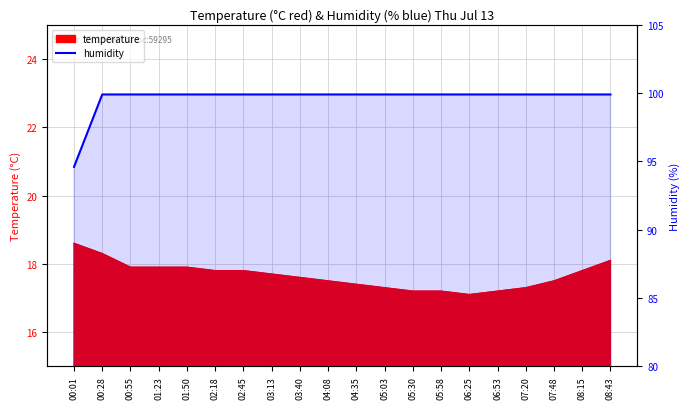

List the labels in order of value, largest first.

00:28, 00:55, 01:23, 01:50, 02:18, 02:45, 03:13, 03:40, 04:08, 04:35, 05:03, 05:30, 05:58, 06:25, 06:53, 07:20, 07:48, 08:15, 08:43, 00:01